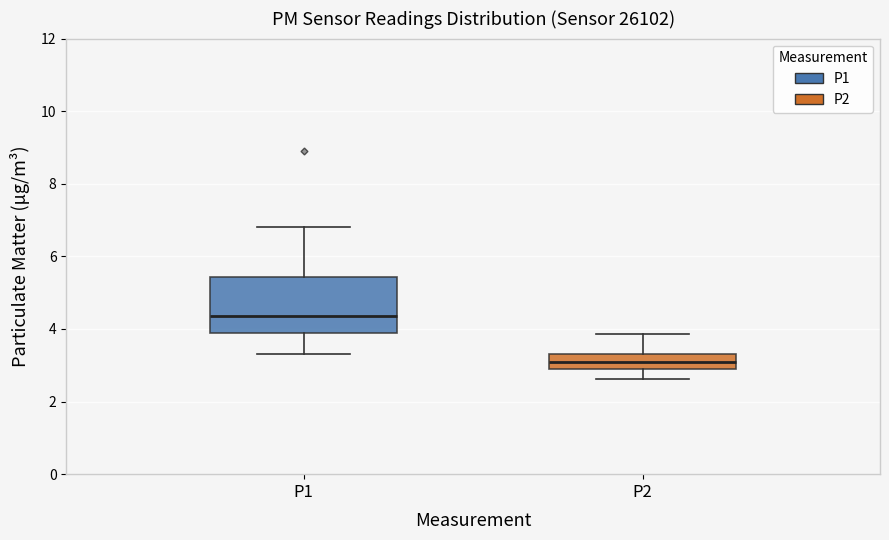

Reading left to right, transcribe this box plot: for each box, give where its median line is, the range the box spans, and where its two whiskers end, as read against the y-axis. The values are not printed on the chart, so give them approximately, as read against the axis.

P1: median 4.4, box 3.8 to 5.4, whiskers 3.4 to 6.8
P2: median 3.0, box 2.8 to 3.4, whiskers 2.6 to 3.8